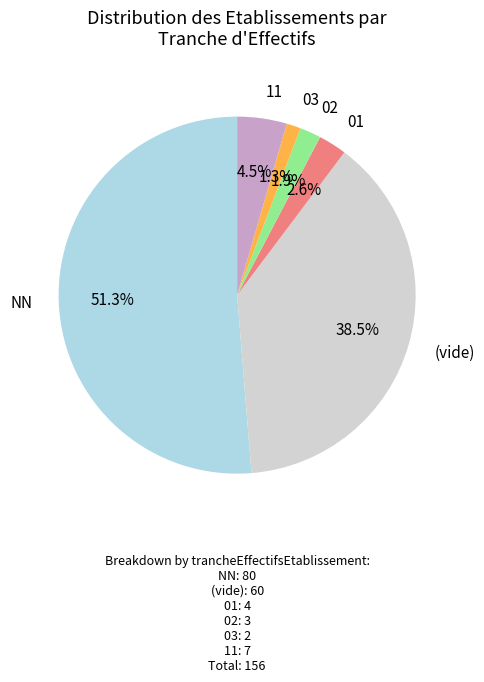

Does any single category account for the majority?

Yes